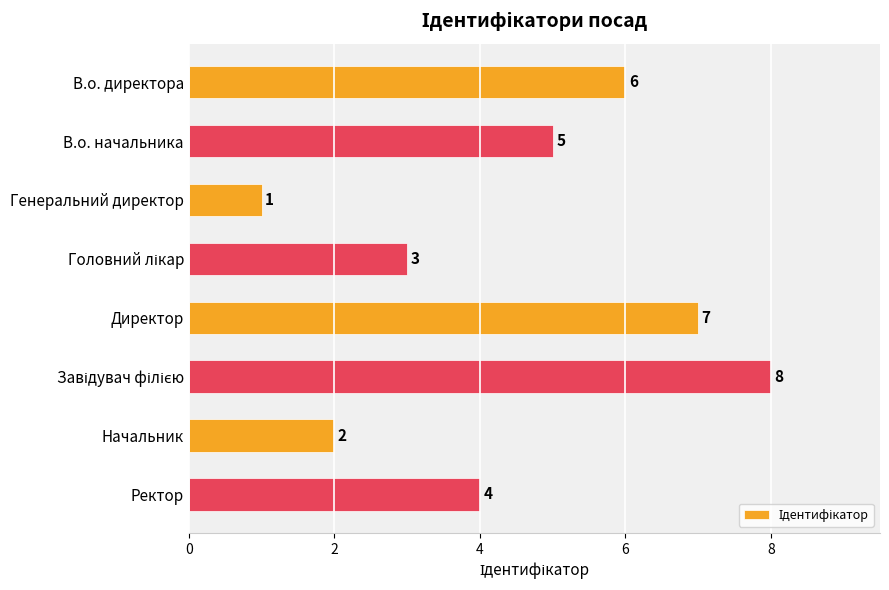

Count the values in the range 3 to 7.

5